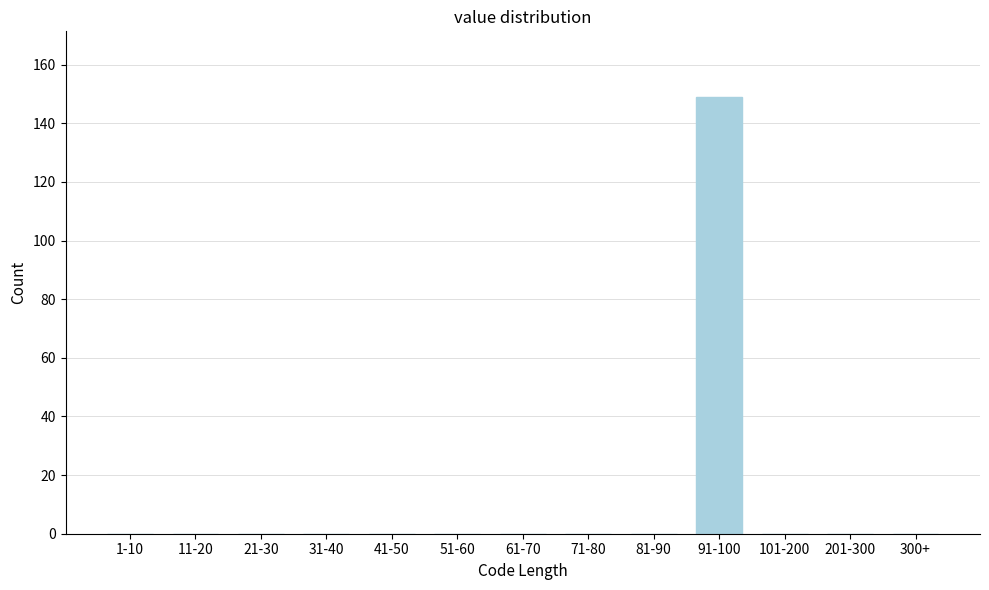

Reading left to right, transcribe all the data shown in this chart.

1-10=0	11-20=0	21-30=0	31-40=0	41-50=0	51-60=0	61-70=0	71-80=0	81-90=0	91-100=149	101-200=0	201-300=0	300+=0